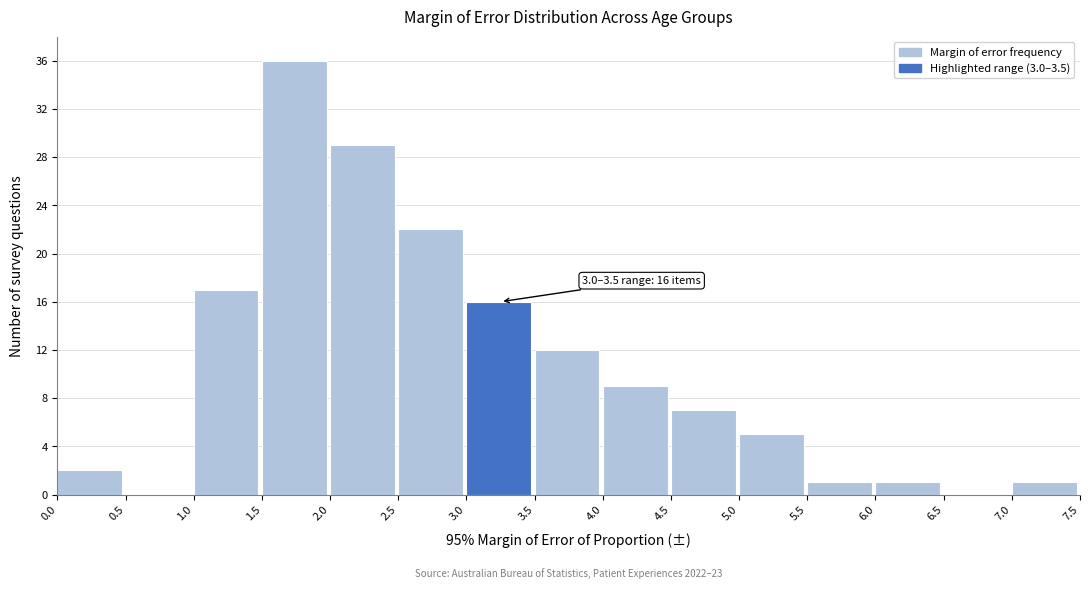

Which range on the x-axis has the tallest bar?

1.5 to 2.0